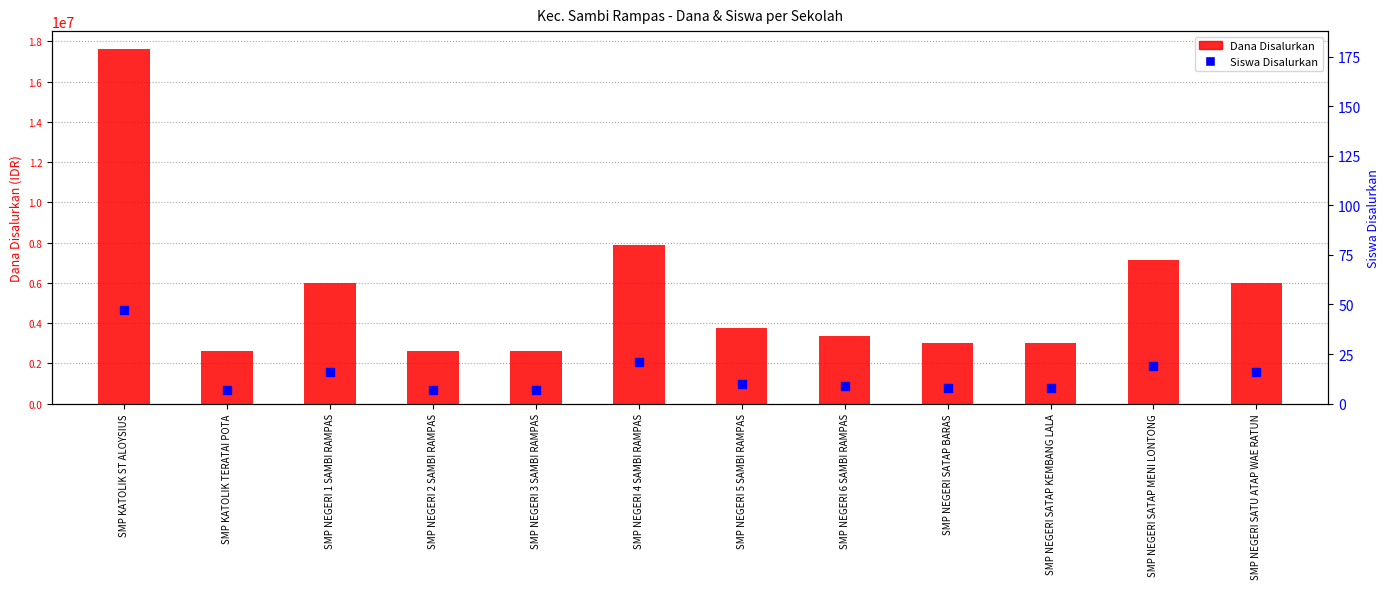

Which series has the largest Y range (max minus min)?

Dana Disalurkan